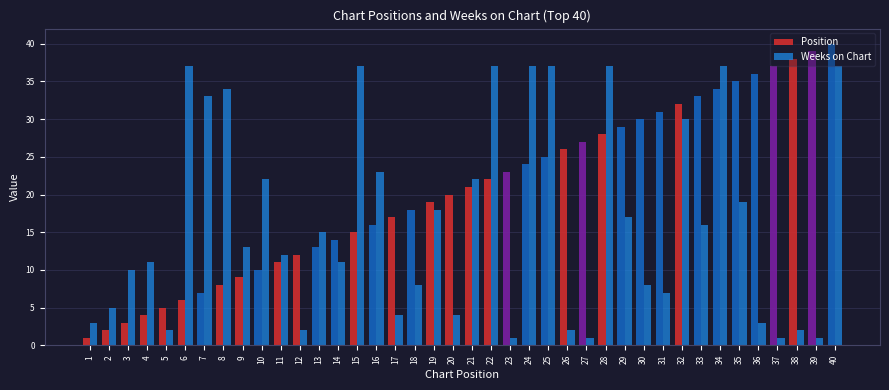

List the series in order of their overall mean, highest first.

Position, Weeks on Chart